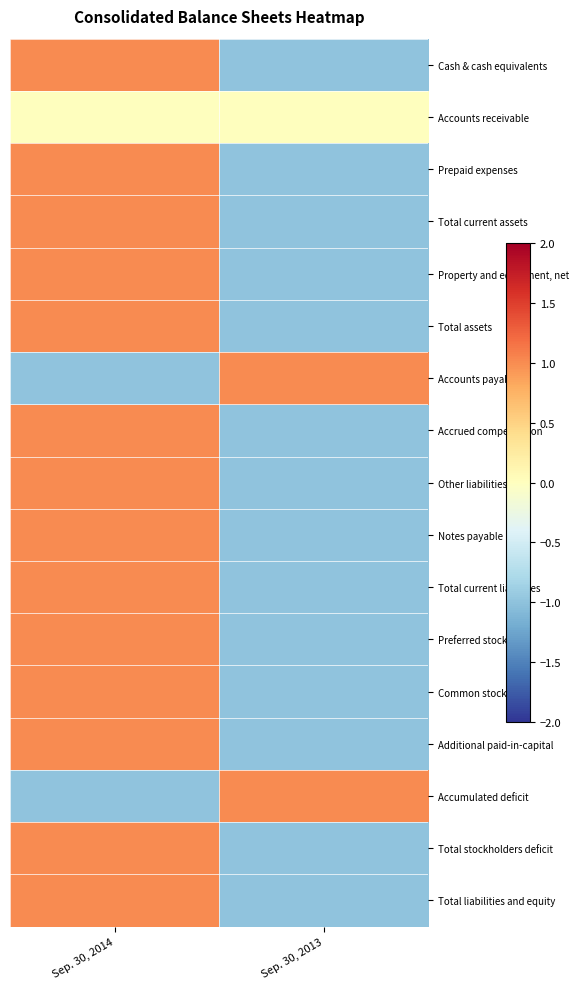

What is the total value across all series at Sep. 30, 2014?

12